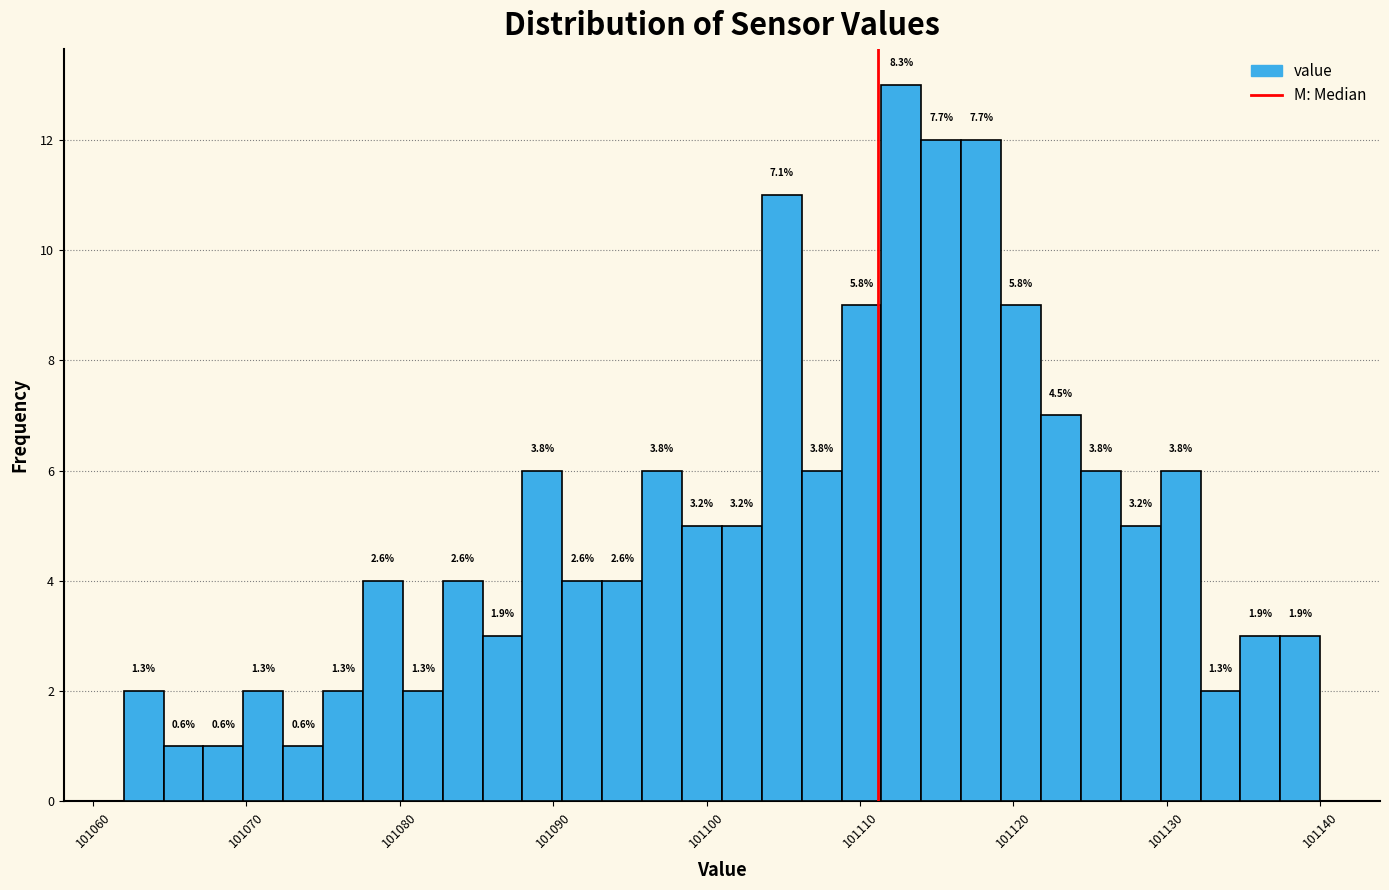

Around what value on the x-axis is the tallest bar? Give the approximate position of its centre, as read against the axis.

101113